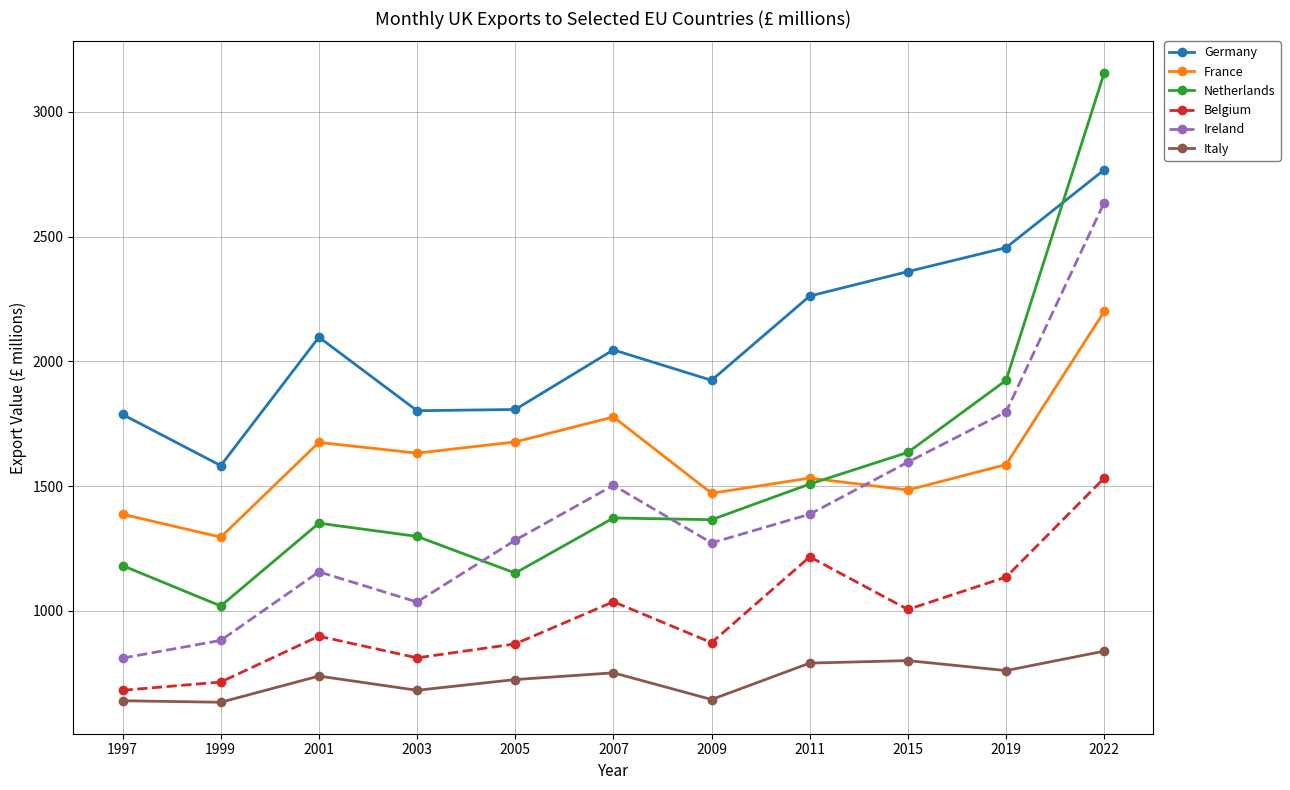

The value of Italy at 2019 is 760. True or false?

True